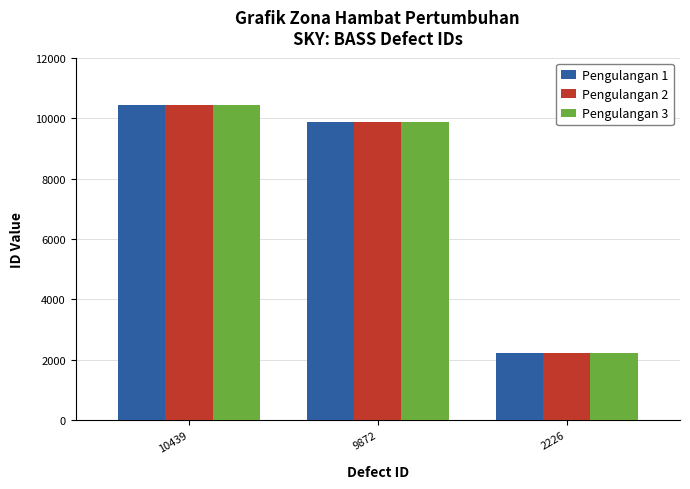

What is the difference between the maximum and minimum values in the Pengulangan 2 series?

8213